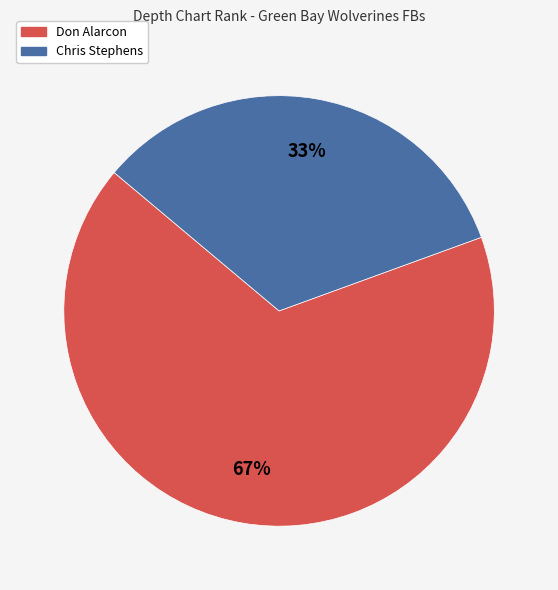

Does Don Alarcon represent more than half of the total?

Yes